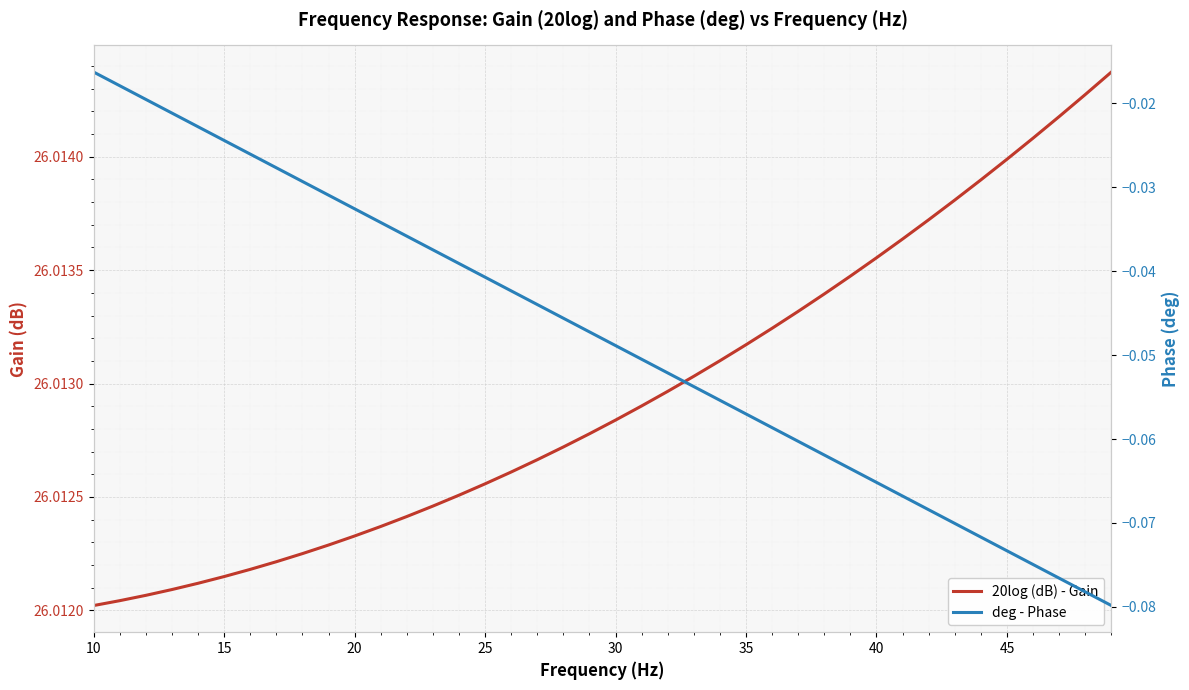

What is the minimum value shown in the chart?

-0.1